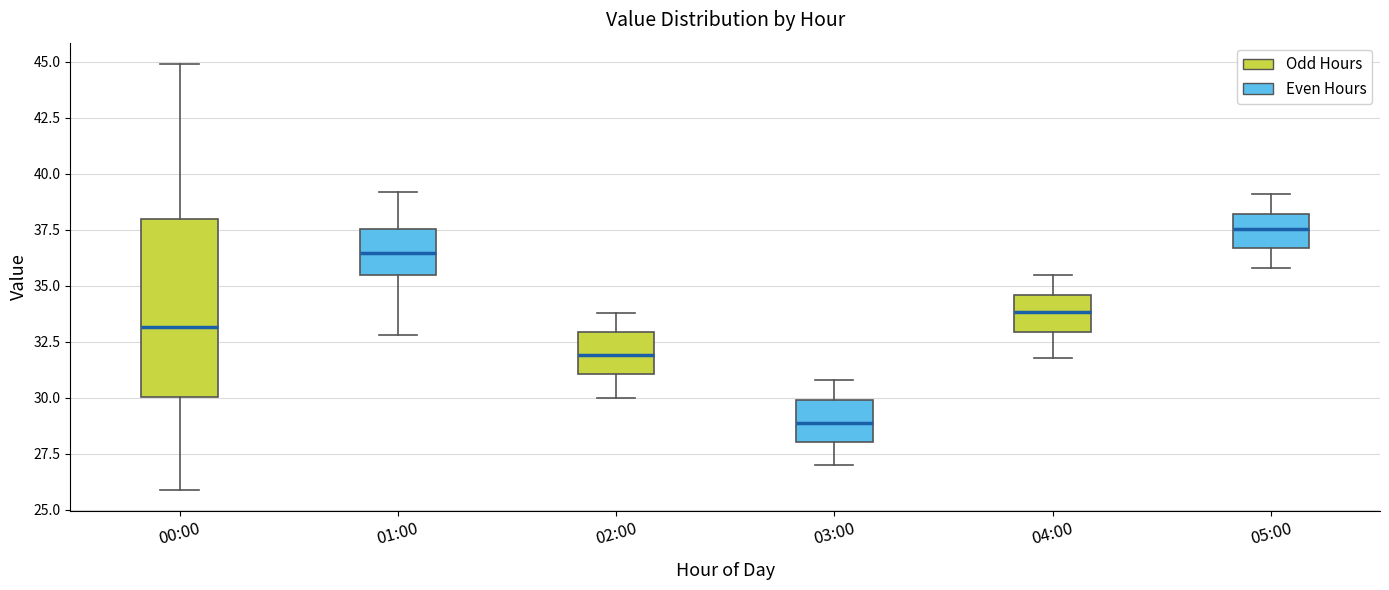

Comparing the boxes themselves (not the whiskers), which one is the tallest?

00:00